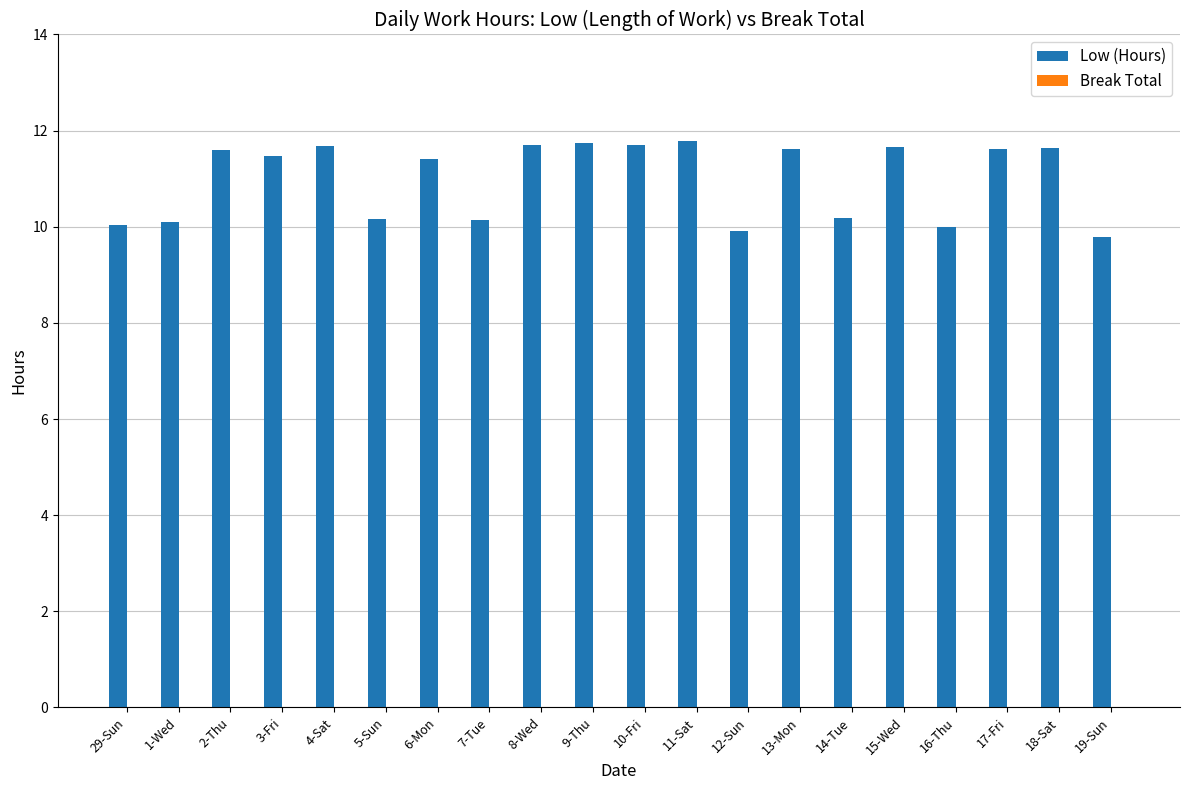

What is the difference between the second highest and minimum values?

2.0